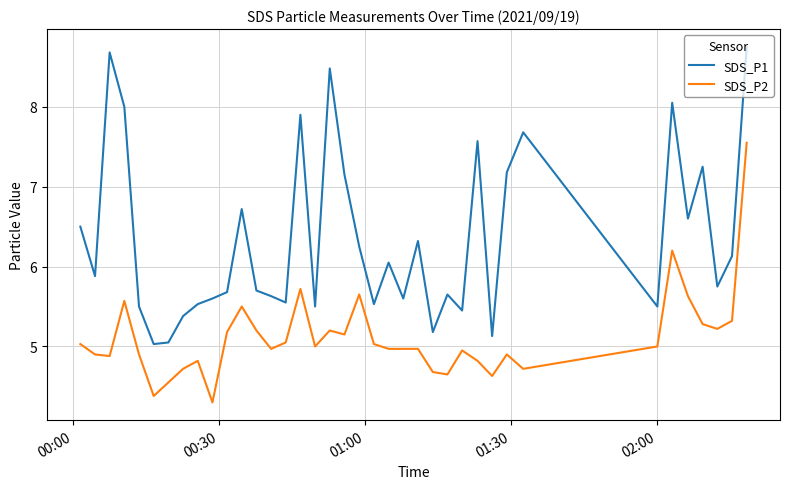

Which series has the widest spread of values?

SDS_P1